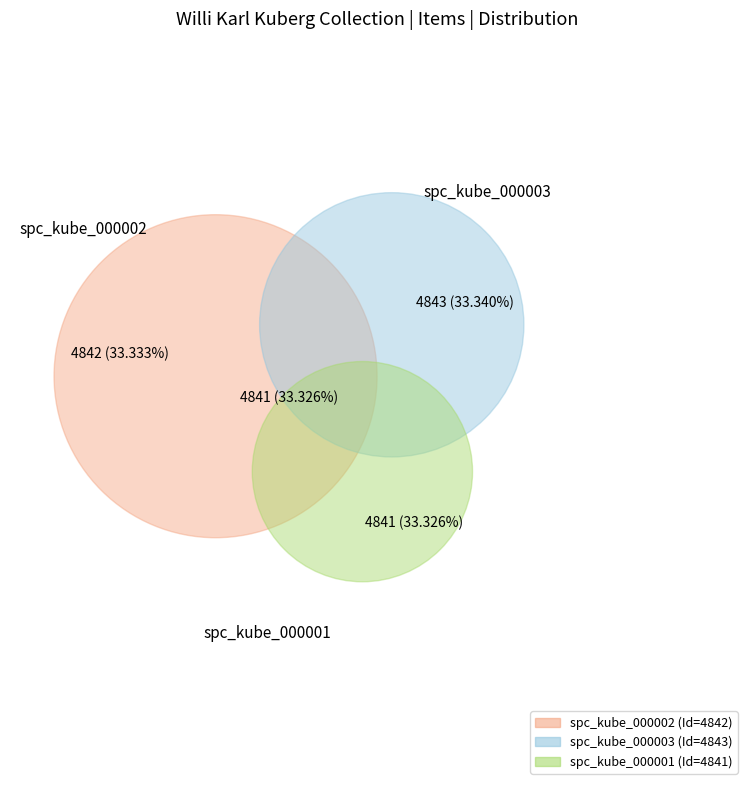

What is the largest slice in the pie chart?

spc_kube_000003